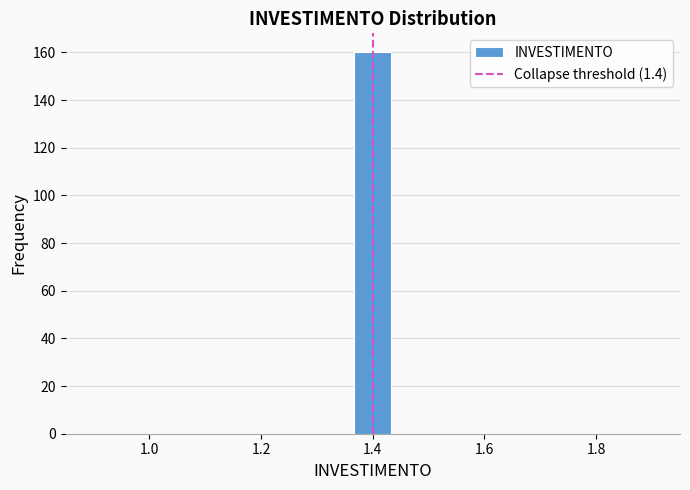

Around what value on the x-axis is the tallest bar? Give the approximate position of its centre, as read against the axis.

1.40